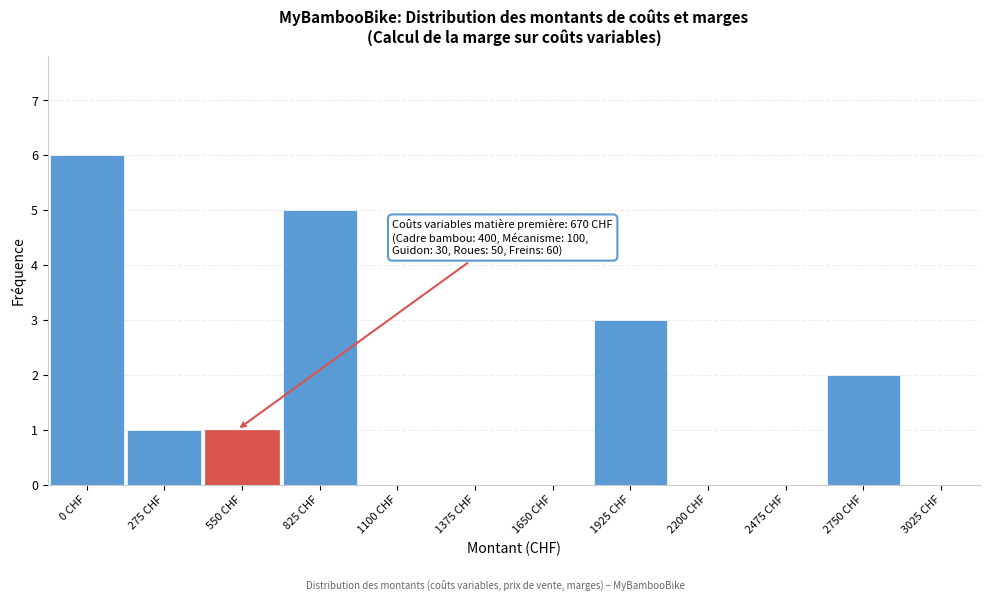

Reading left to right, extract all data points from this chart.

0 CHF=6	275 CHF=1	550 CHF=1	825 CHF=5	1100 CHF=0	1375 CHF=0	1650 CHF=0	1925 CHF=3	2200 CHF=0	2475 CHF=0	2750 CHF=2	3025 CHF=0